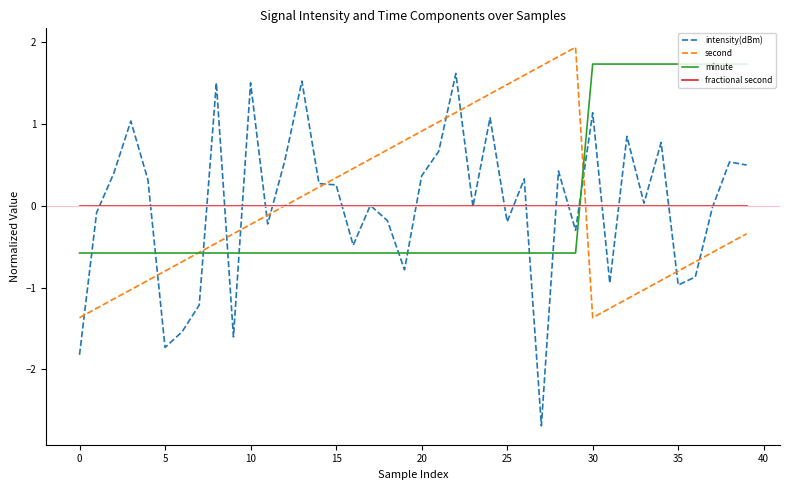

True or false: minute and intensity(dBm) intersect in this chart.

True